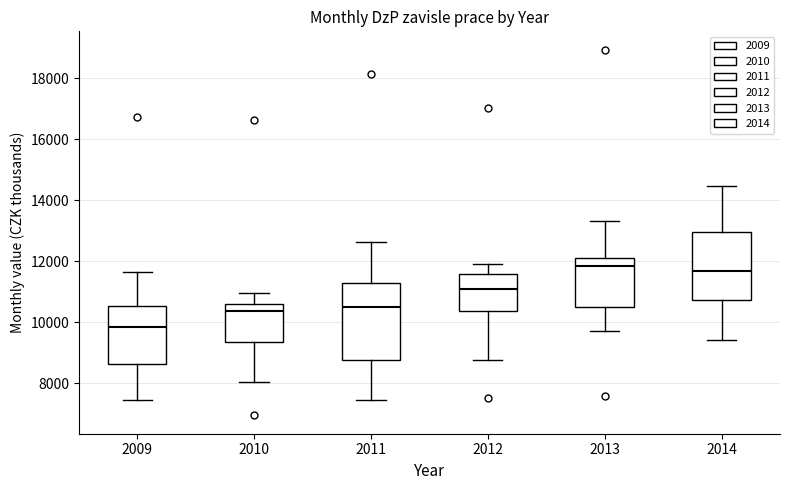

Reading left to right, transcribe this box plot: for each box, give where its median line is, the range the box spans, and where its two whiskers end, as read against the y-axis. The values are not printed on the chart, so give them approximately, as read against the axis.

2009: median 9800, box 8600 to 10600, whiskers 7400 to 11600
2010: median 10400, box 9400 to 10600, whiskers 8000 to 11000
2011: median 10400, box 8800 to 11200, whiskers 7400 to 12600
2012: median 11000, box 10400 to 11600, whiskers 8800 to 12000
2013: median 11800, box 10600 to 12200, whiskers 9800 to 13400
2014: median 11600, box 10800 to 13000, whiskers 9400 to 14400